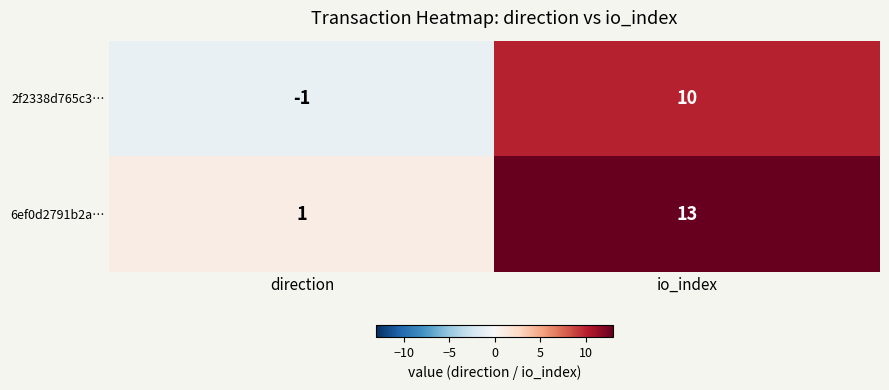

List the series in order of their peak value, lowest first.

2f2338d765c3…, 6ef0d2791b2a…